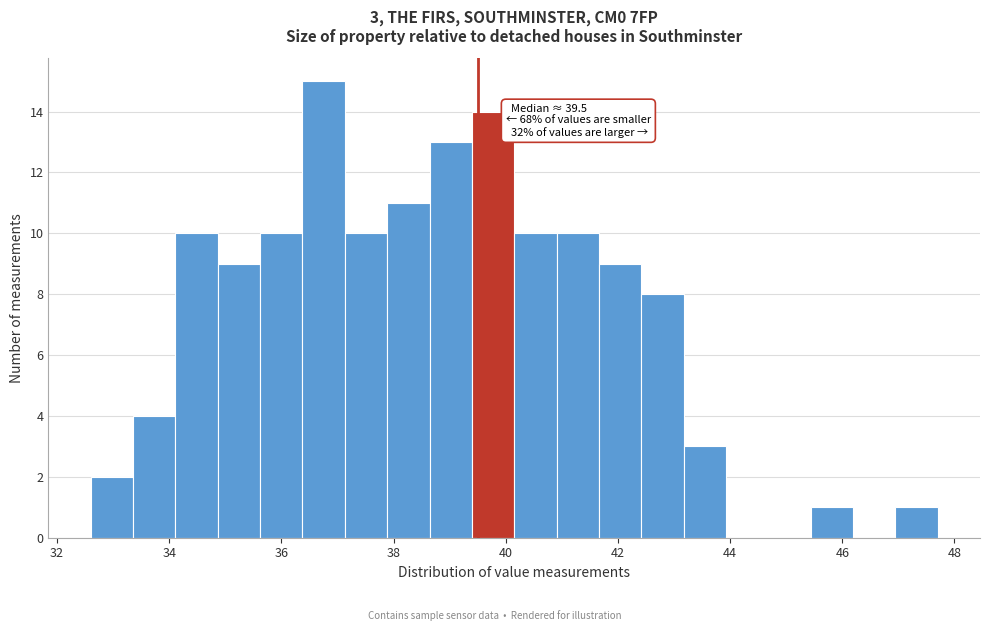

Read against the x-axis, roughly where is the centre of the tallest bar?

36.8